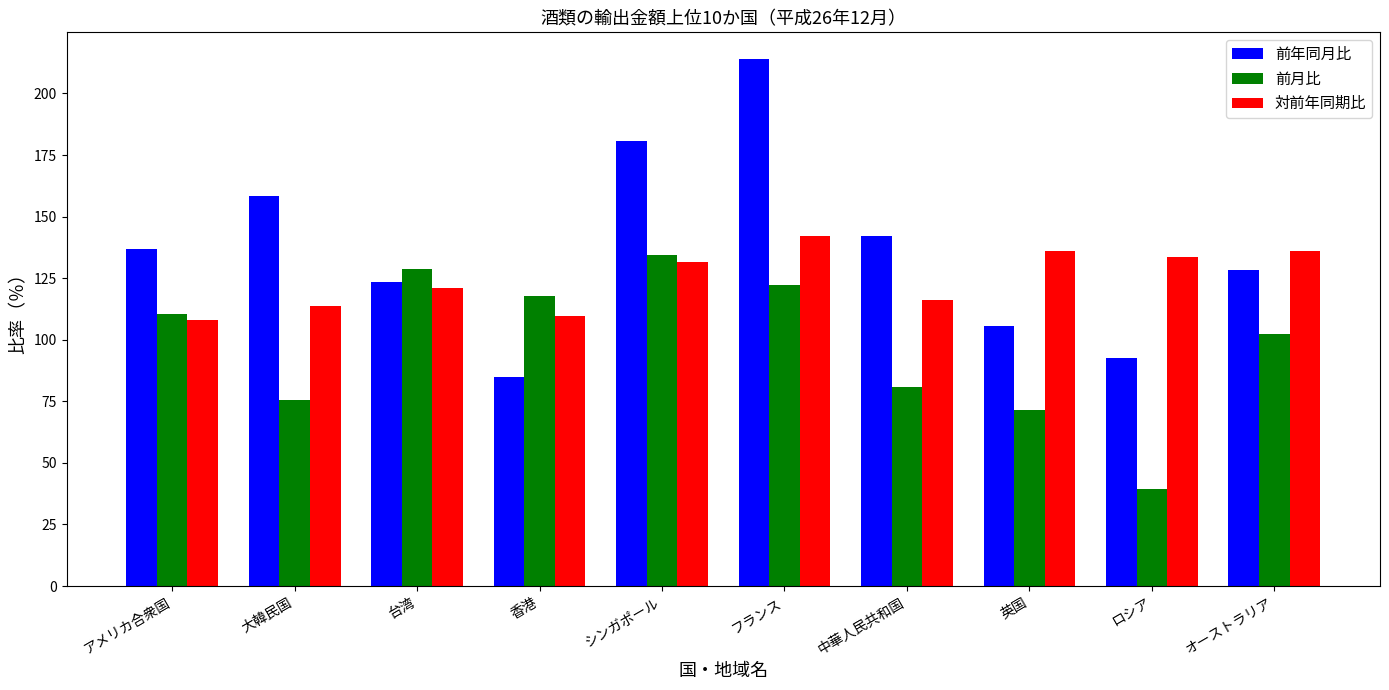

At which label does 前月比 first exceed 110?

アメリカ合衆国